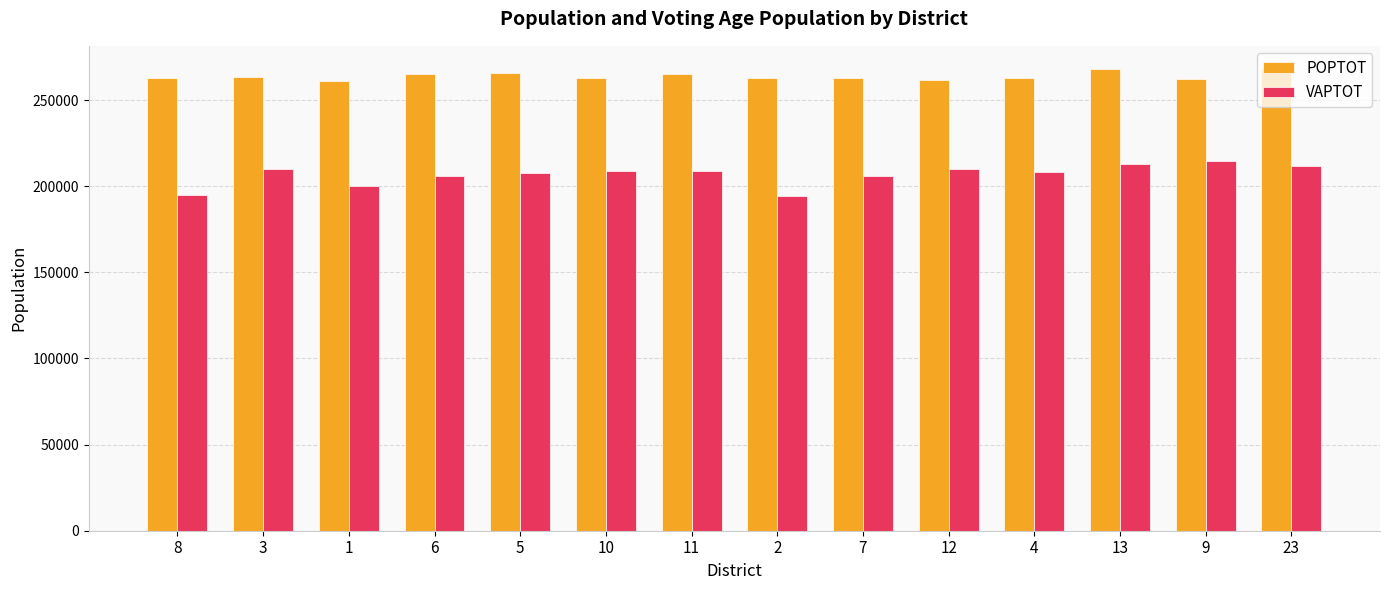

What is the difference between the maximum and minimum values in the VAPTOT series?

20345